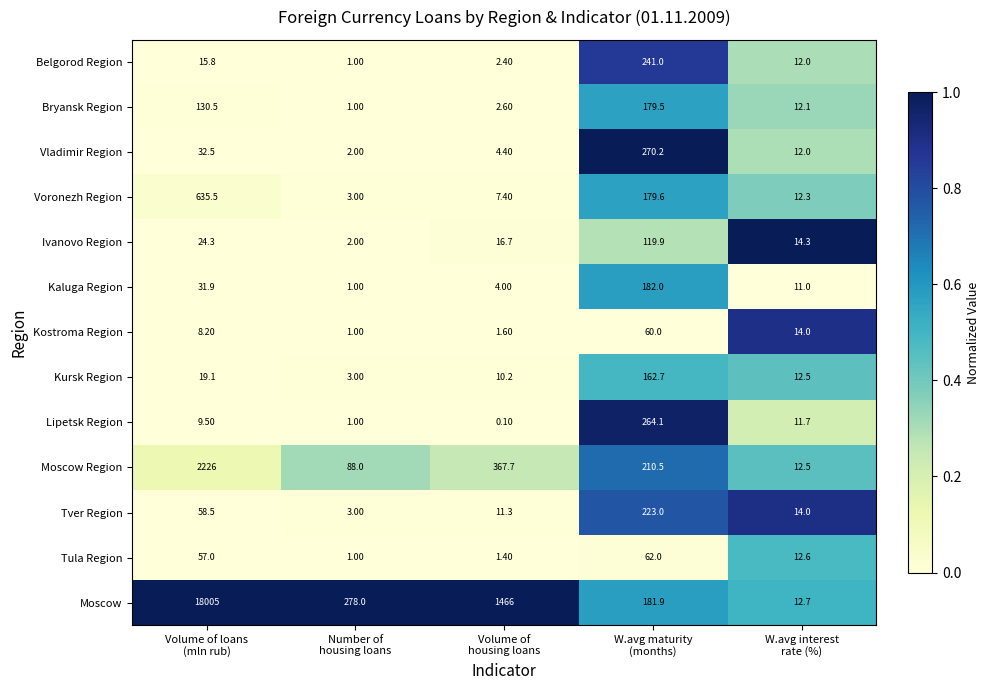

Which series has the widest spread of values?

Moscow